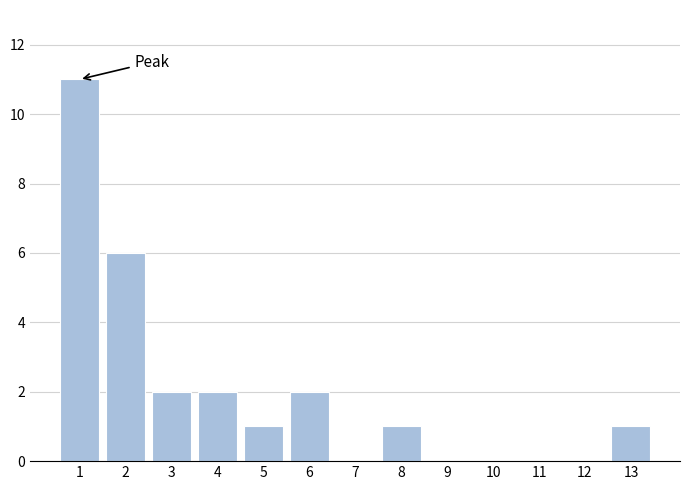

Reading right to left, what are all the values shown in this chart?

13=1	12=0	11=0	10=0	9=0	8=1	7=0	6=2	5=1	4=2	3=2	2=6	1=11